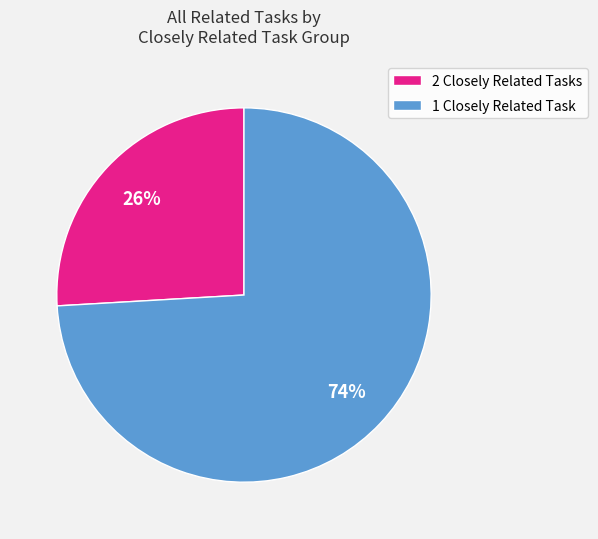

To the nearest percent, what portion does 1 Closely Related Task represent?

74%